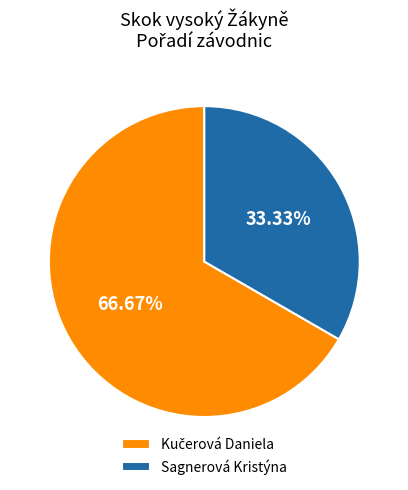

Which slice is the smallest?

Sagnerová Kristýna